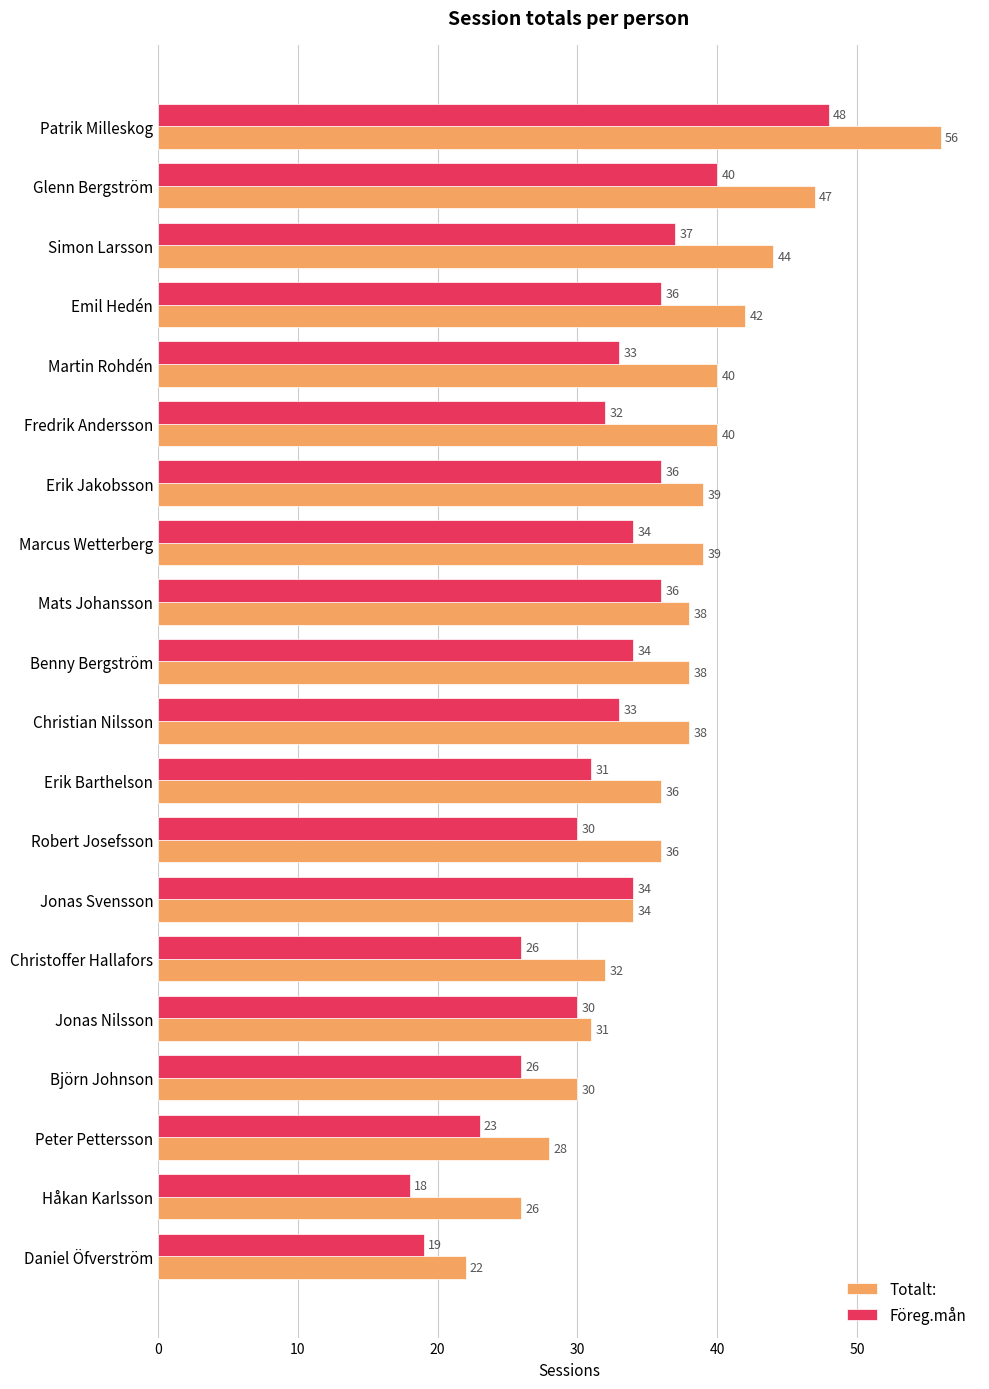

At which label does Totalt: reach its minimum?

Daniel Öfverström